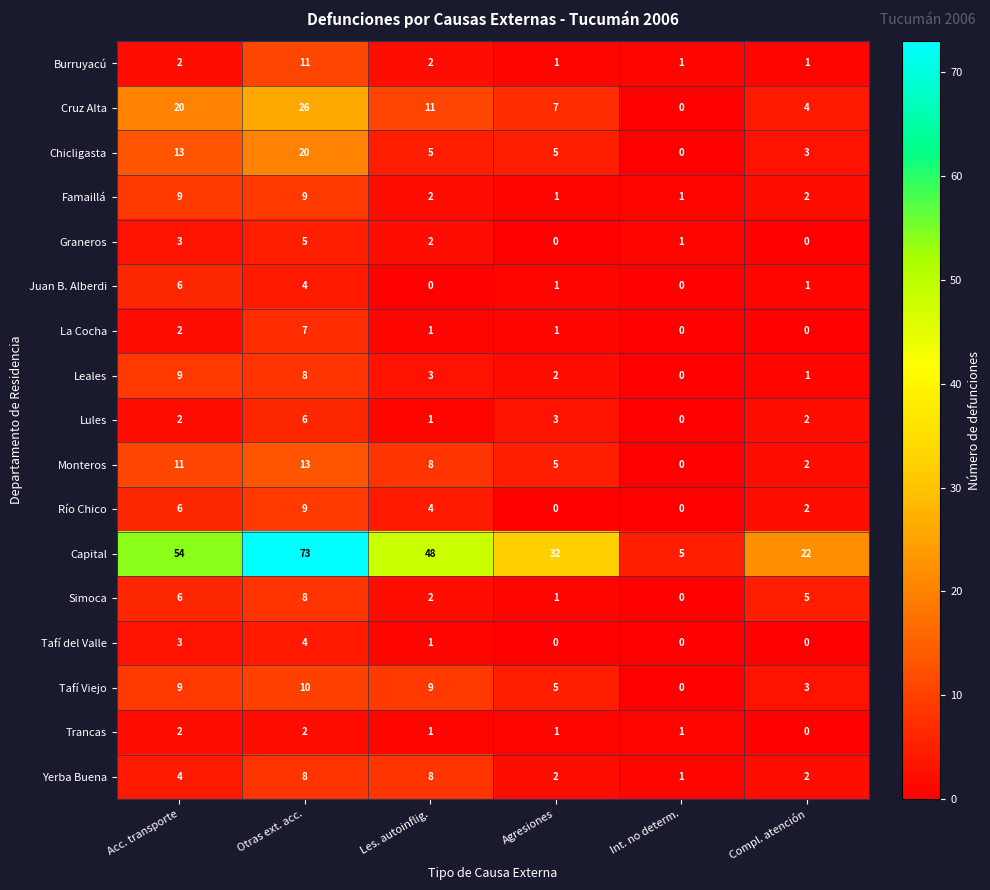

The Burruyacú series shows 0 at Compl. atención. True or false?

False